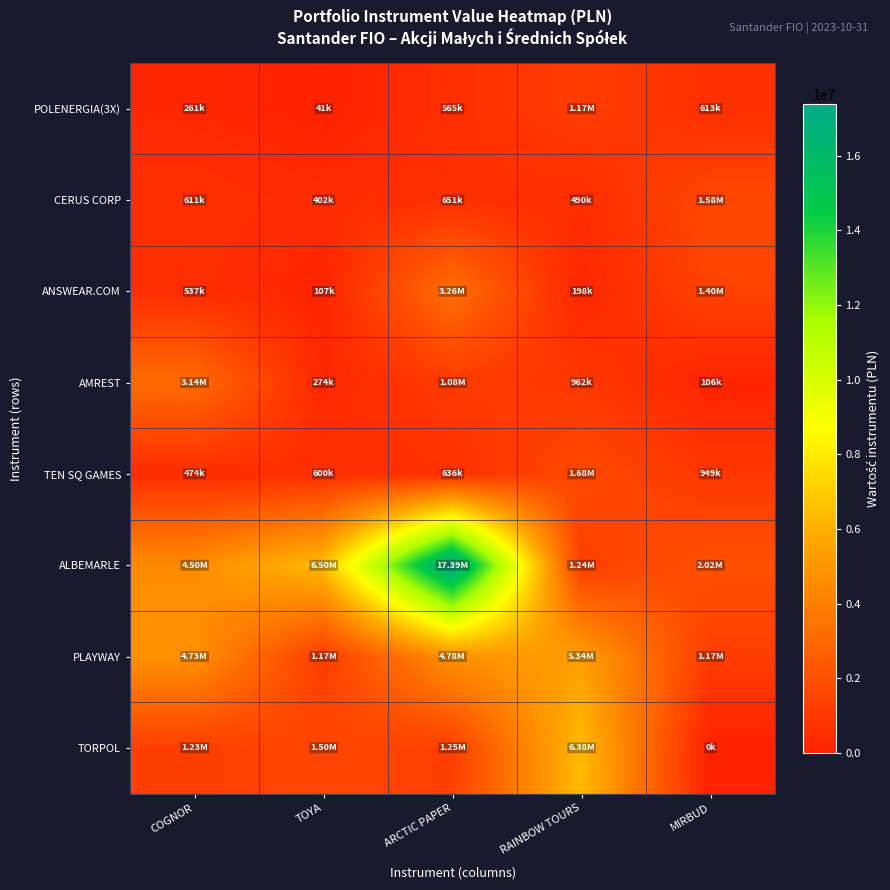

Reading left to right, list all the values displayed in this chart.

POLENERGIA(3X): COGNOR=261432.0	TOYA=40832.8	ARCTIC PAPER=565391.4	RAINBOW TOURS=1168578.9	MIRBUD=613305.0
CERUS CORP: COGNOR=611439.5	TOYA=402270.0	ARCTIC PAPER=650859.6	RAINBOW TOURS=490314.9	MIRBUD=1581540.3
ANSWEAR.COM: COGNOR=536778.2	TOYA=107270.0	ARCTIC PAPER=3259104.2	RAINBOW TOURS=197606.8	MIRBUD=1400670.0
AMREST: COGNOR=3141840.0	TOYA=274428.0	ARCTIC PAPER=1077042.0	RAINBOW TOURS=962245.0	MIRBUD=106178.9
TEN SQ GAMES: COGNOR=474210.0	TOYA=600000.0	ARCTIC PAPER=635812.8	RAINBOW TOURS=1677024.0	MIRBUD=948600.0
ALBEMARLE: COGNOR=4500940.4	TOYA=6501309.2	ARCTIC PAPER=17394129.5	RAINBOW TOURS=1235153.2	MIRBUD=2024074.5
PLAYWAY: COGNOR=4731427.6	TOYA=1168566.0	ARCTIC PAPER=4782832.3	RAINBOW TOURS=5342640.0	MIRBUD=1170240.0
TORPOL: COGNOR=1232632.2	TOYA=1502900.0	ARCTIC PAPER=1251171.0	RAINBOW TOURS=6375470.6	MIRBUD=0.0